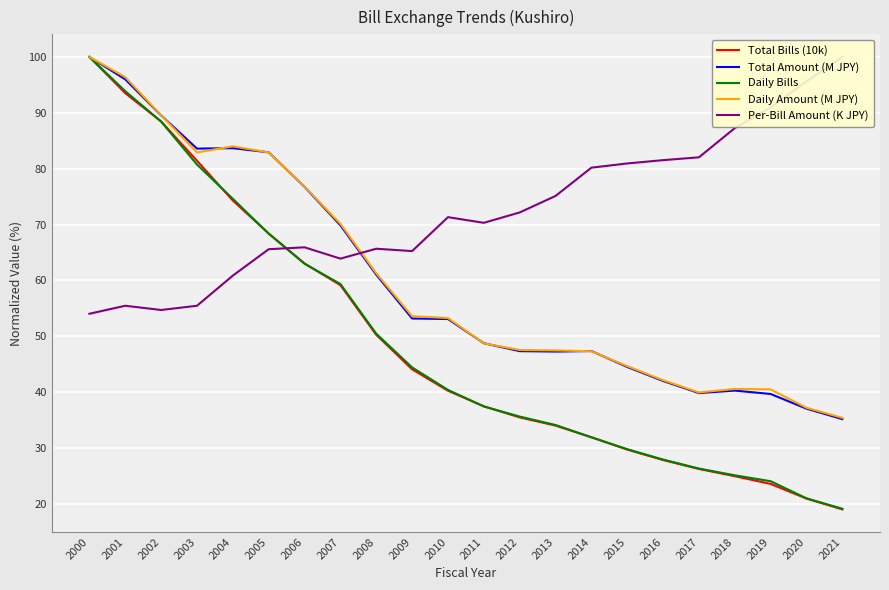

True or false: Total Amount (M JPY) has a value of 61.0 at 2008.

True